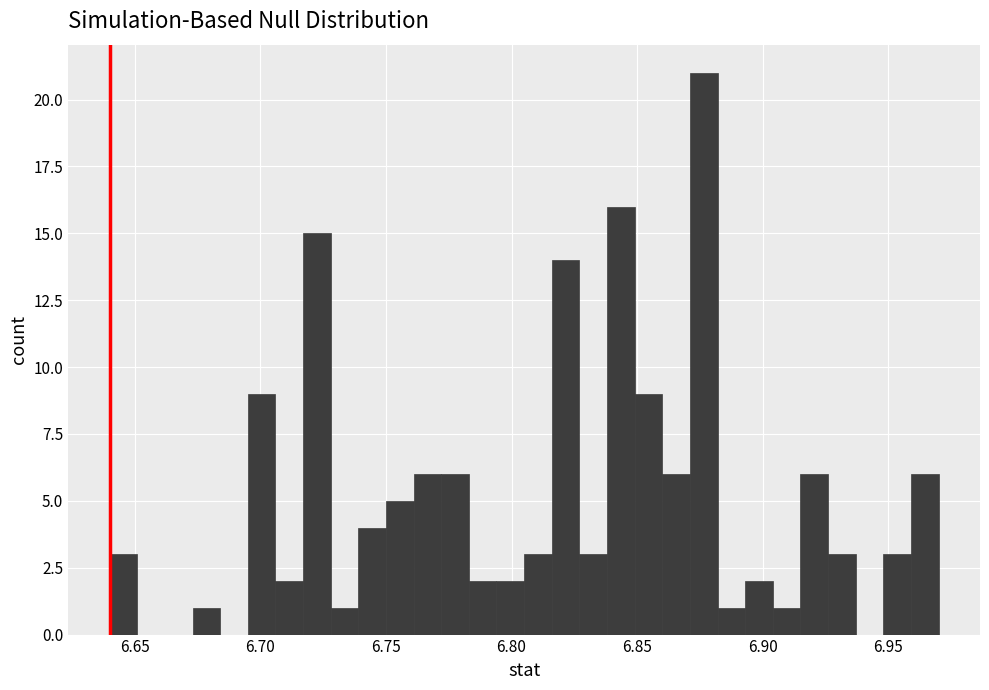

Around what value on the x-axis is the tallest bar? Give the approximate position of its centre, as read against the axis.

6.875